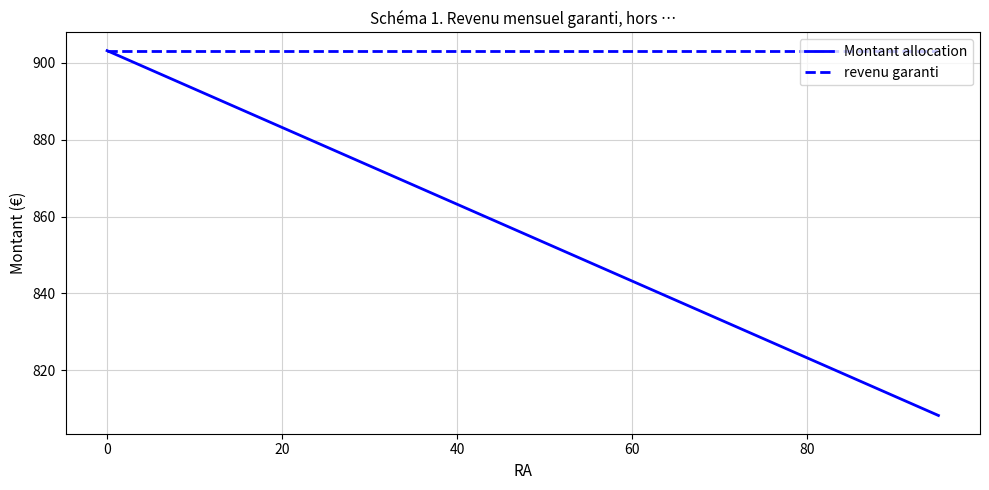

What is the minimum value for revenu garanti?

903.2